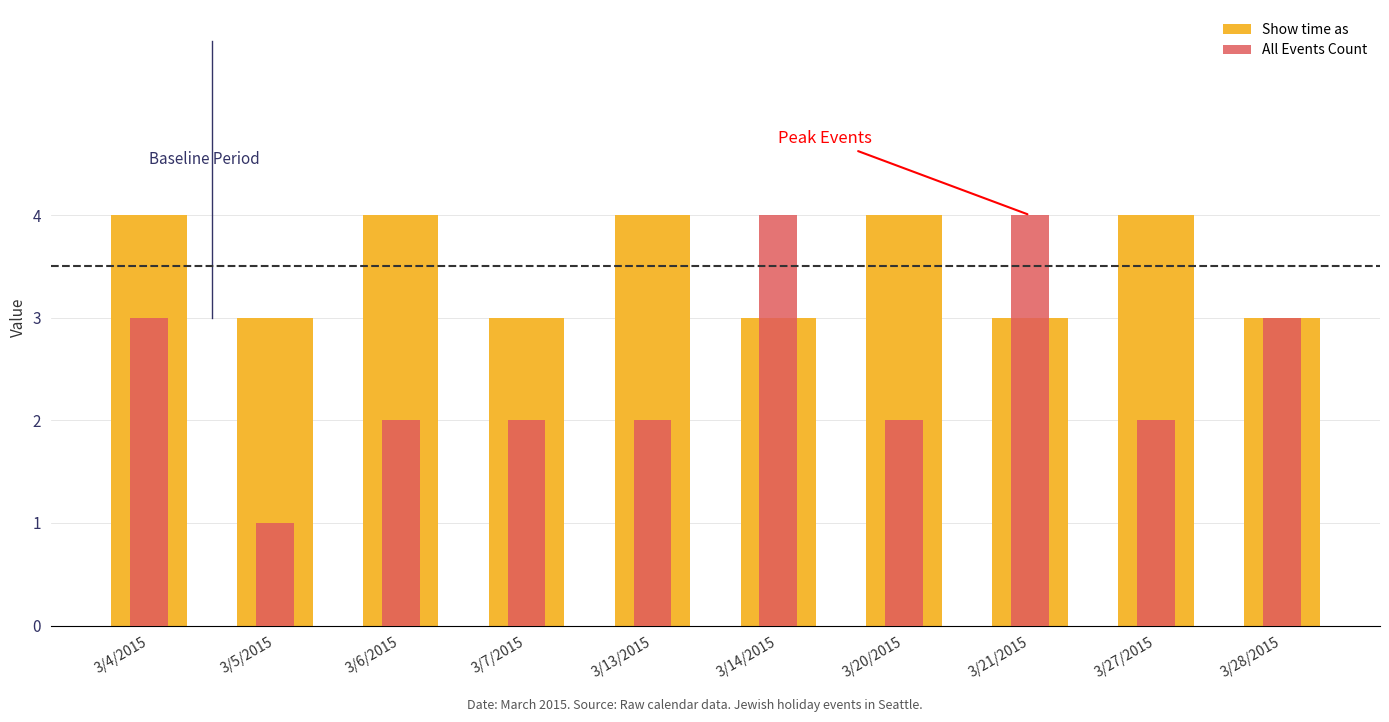

How many bars are there in total?

20